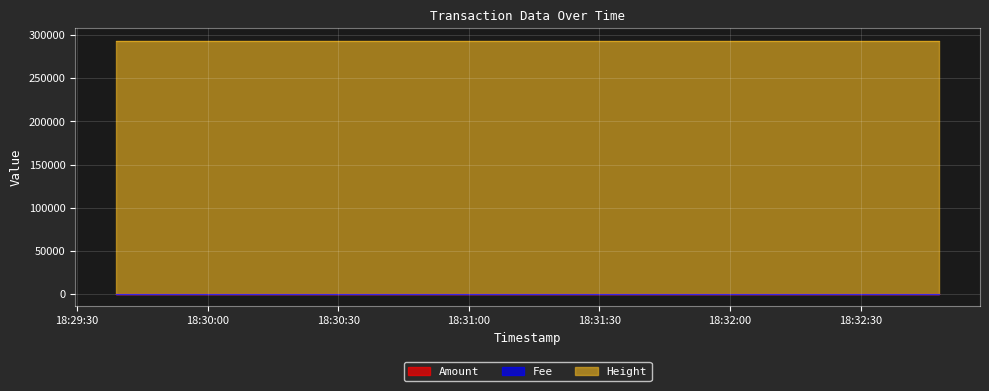

Reading left to right, transcribe all the data shown in this chart.

Amount: 0	5	3	5
Height: 293457	293455	293454	293454